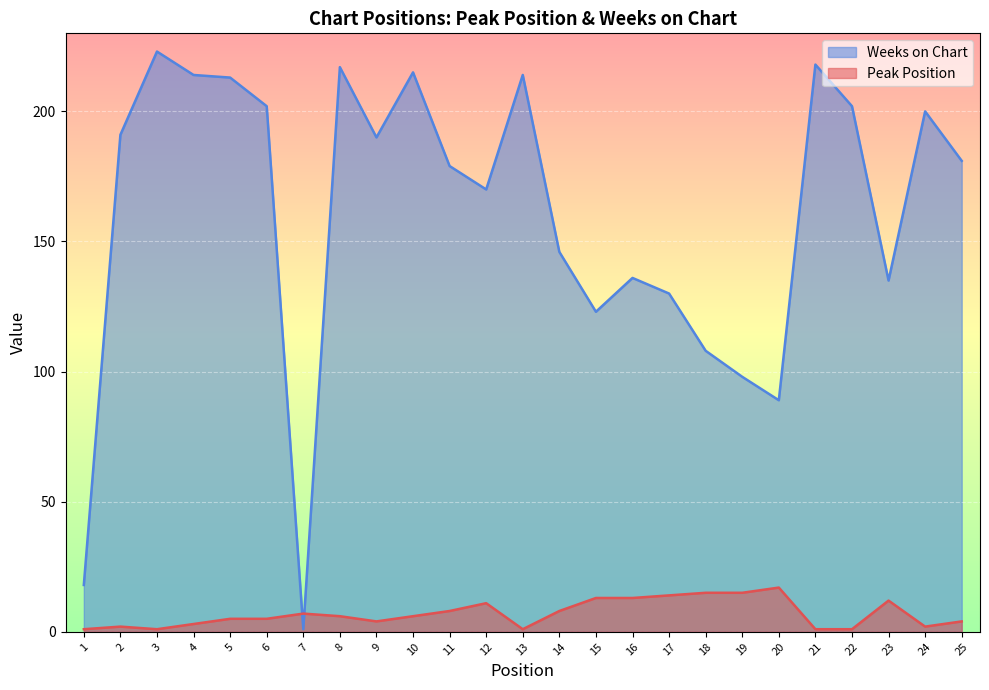

Rank the series at 7 from lowest to highest value.

Weeks on Chart, Peak Position